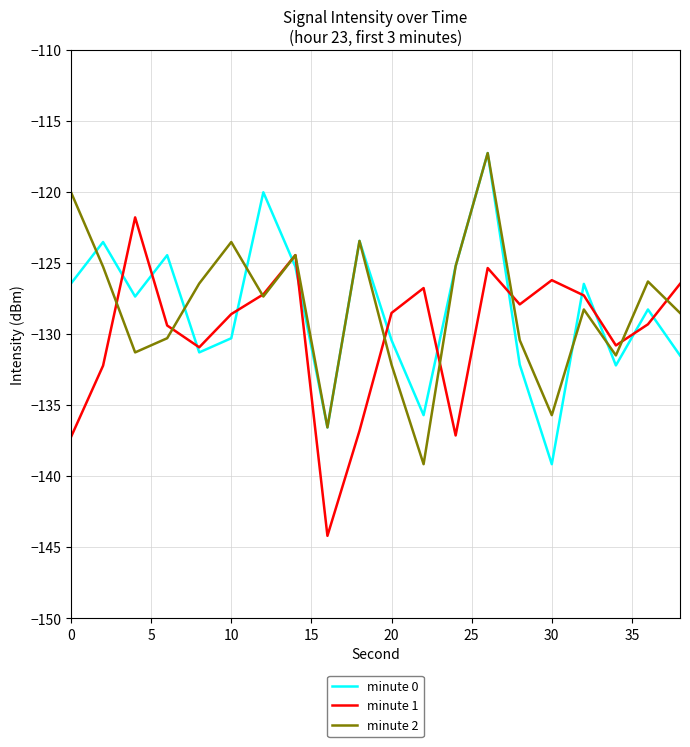

What is the greatest value displayed?

-117.2